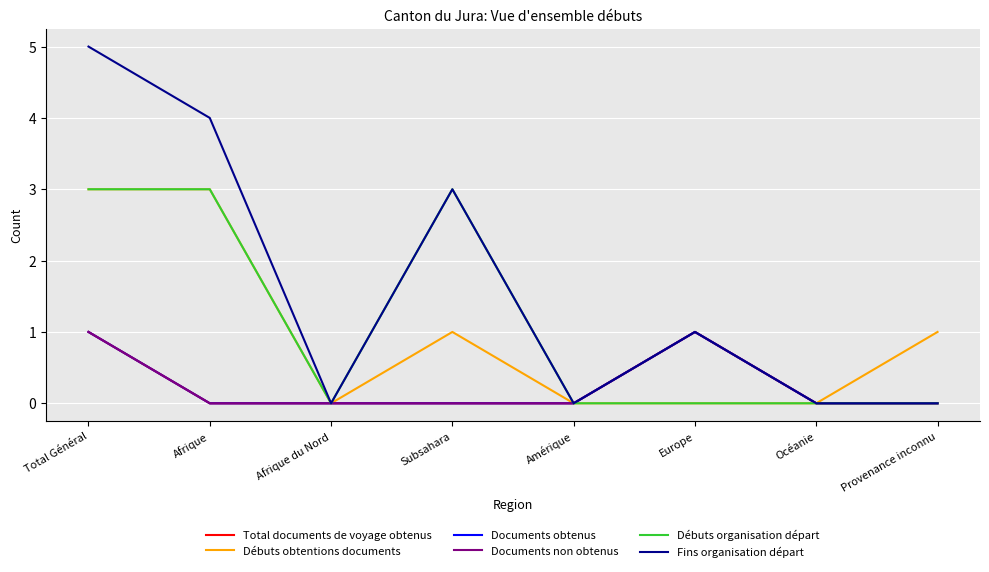

Which series has the largest range (max minus min)?

Fins organisation départ